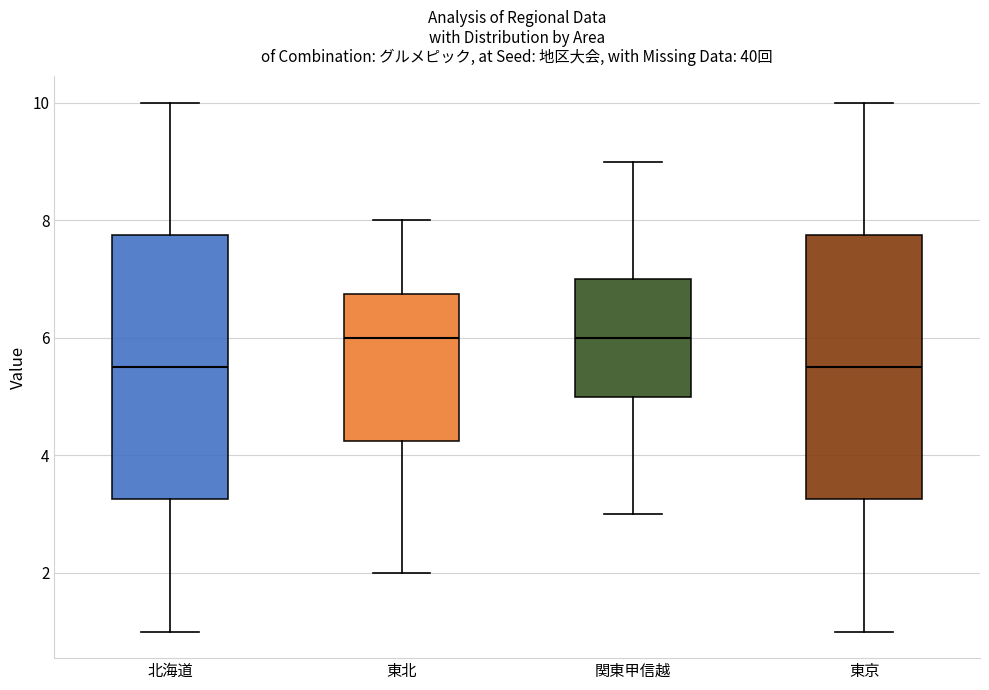

Reading left to right, transcribe this box plot: for each box, give where its median line is, the range the box spans, and where its two whiskers end, as read against the y-axis. The values are not printed on the chart, so give them approximately, as read against the axis.

北海道: median 5.6, box 3.2 to 7.8, whiskers 1.0 to 10.0
東北: median 6.0, box 4.2 to 6.8, whiskers 2.0 to 8.0
関東甲信越: median 6.0, box 5.0 to 7.0, whiskers 3.0 to 9.0
東京: median 5.6, box 3.2 to 7.8, whiskers 1.0 to 10.0